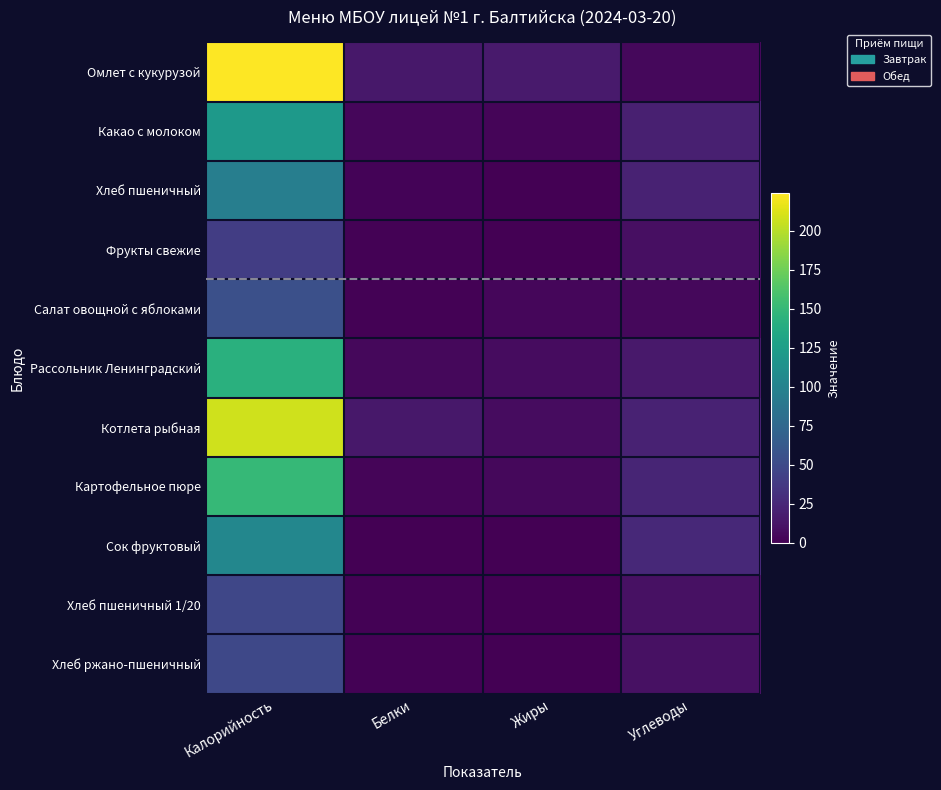

Reading left to right, list all the values displayed in this chart.

Омлет с кукурузой: Калорийность=224.0	Белки=14.0	Жиры=16.0	Углеводы=5.0
Какао с молоком: Калорийность=120.0	Белки=4.0	Жиры=3.0	Углеводы=20.0
Хлеб пшеничный: Калорийность=96.0	Белки=1.8	Жиры=0.3	Углеводы=21.0
Фрукты свежие: Калорийность=41.0	Белки=1.0	Жиры=0.5	Углеводы=9.0
Салат овощной с яблоками: Калорийность=55.0	Белки=1.0	Жиры=3.7	Углеводы=5.0
Рассольник Ленинградский: Калорийность=142.0	Белки=5.0	Жиры=7.0	Углеводы=15.0
Котлета рыбная: Калорийность=208.0	Белки=14.0	Жиры=7.0	Углеводы=21.0
Картофельное пюре: Калорийность=150.0	Белки=3.0	Жиры=5.0	Углеводы=23.0
Сок фруктовый: Калорийность=104.0	Белки=0.0	Жиры=0.1	Углеводы=26.0
Хлеб пшеничный 1/20: Калорийность=48.0	Белки=1.0	Жиры=0.3	Углеводы=10.0
Хлеб ржано-пшеничный: Калорийность=48.2	Белки=1.2	Жиры=0.2	Углеводы=10.4